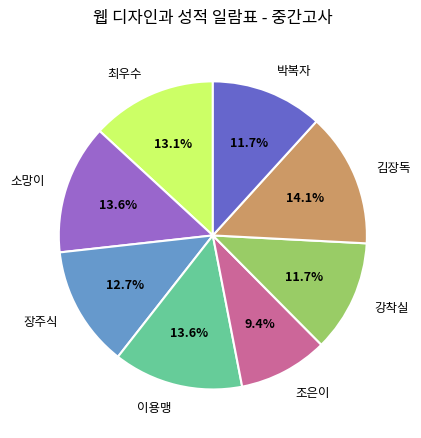

Which has a higher value, 박복자 or 조은이?

박복자